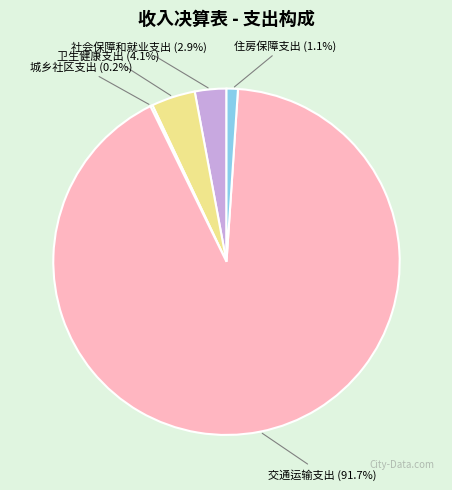

To the nearest percent, what portion does 卫生健康支出 represent?

4%